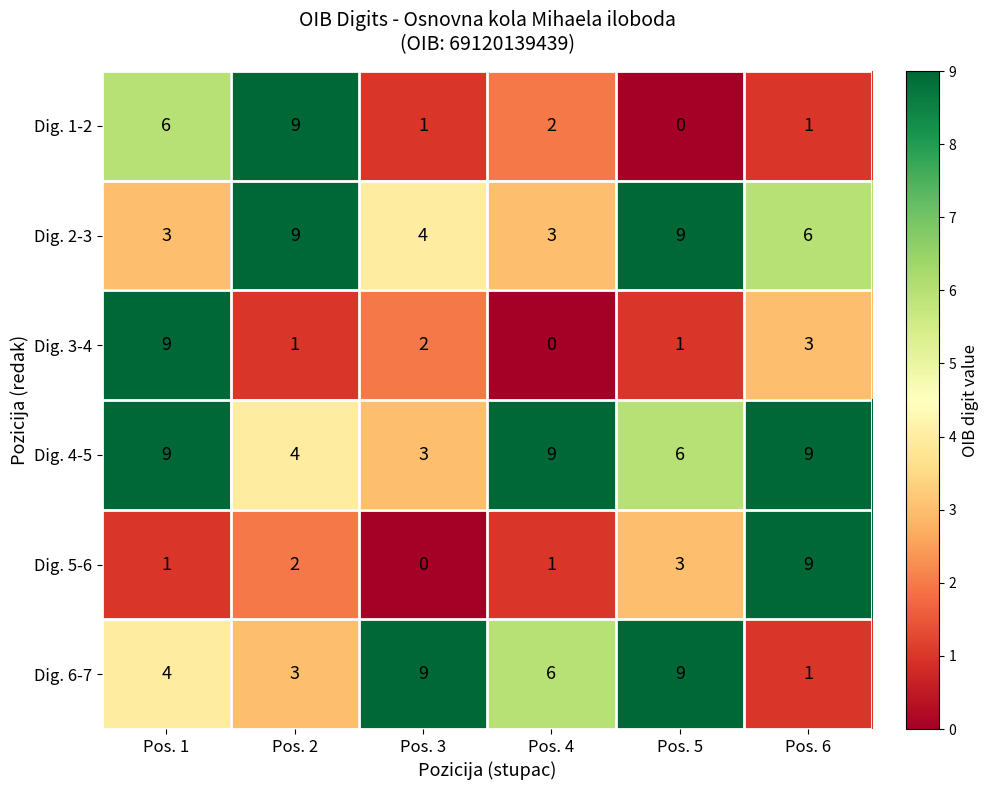

Which series changed the most between Pos. 2 and Pos. 4?

Dig. 1-2